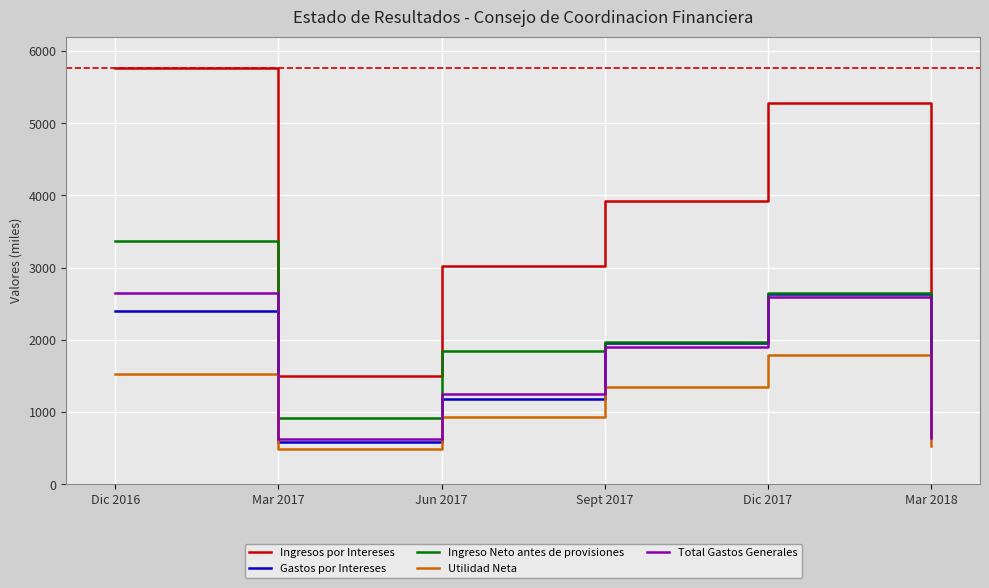

Which series has the largest total across all categories?

Ingresos por Intereses